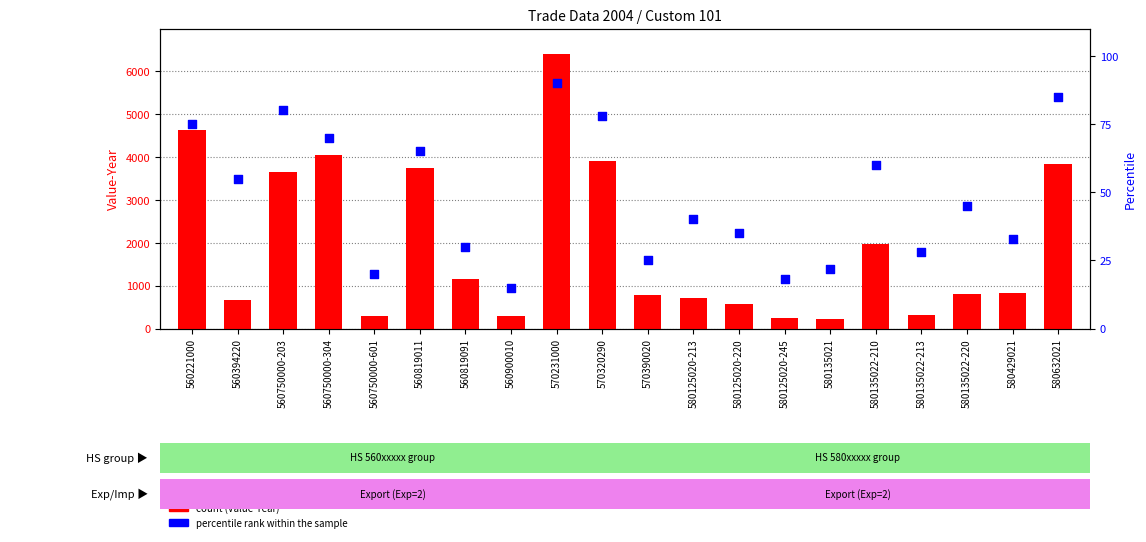

Which series has the largest Y range (max minus min)?

count